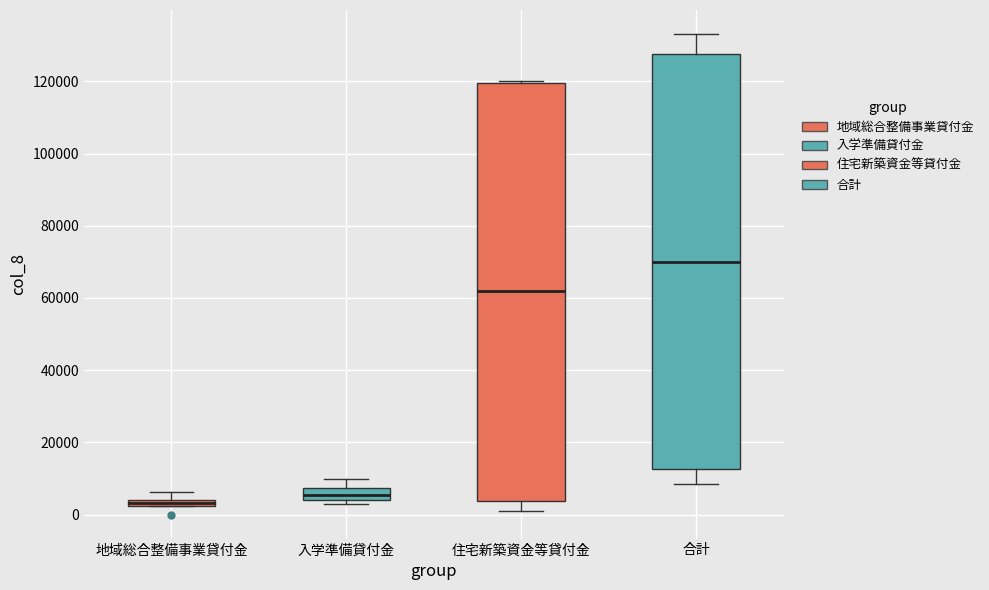

Where does the upper whisker of the box for 地域総合整備事業貸付金 end on the y-axis? The values are not printed on the chart, so give them approximately, as read against the axis.

6000